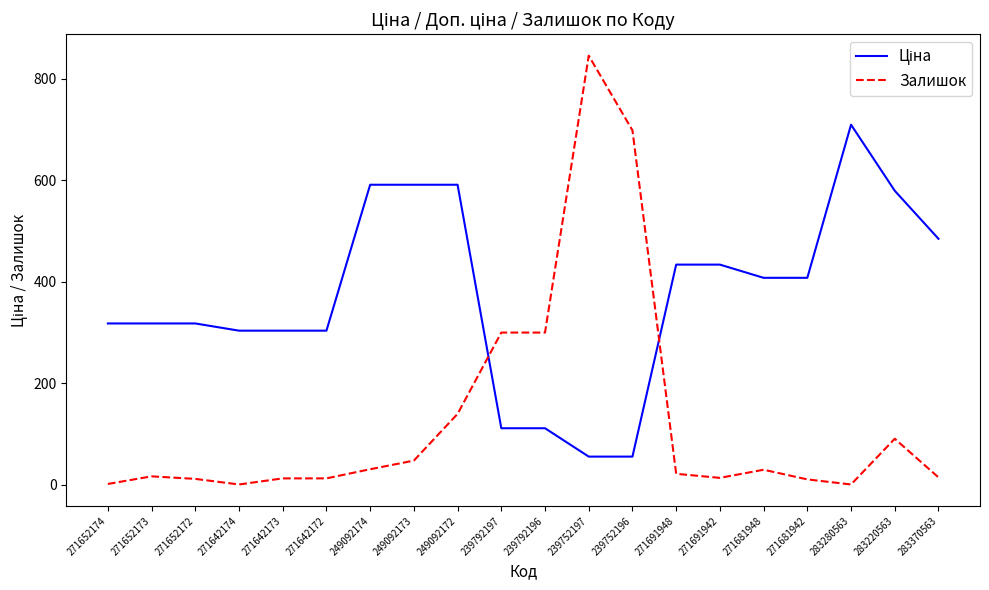

At which category does the chart reach its peak across all series?

239752197